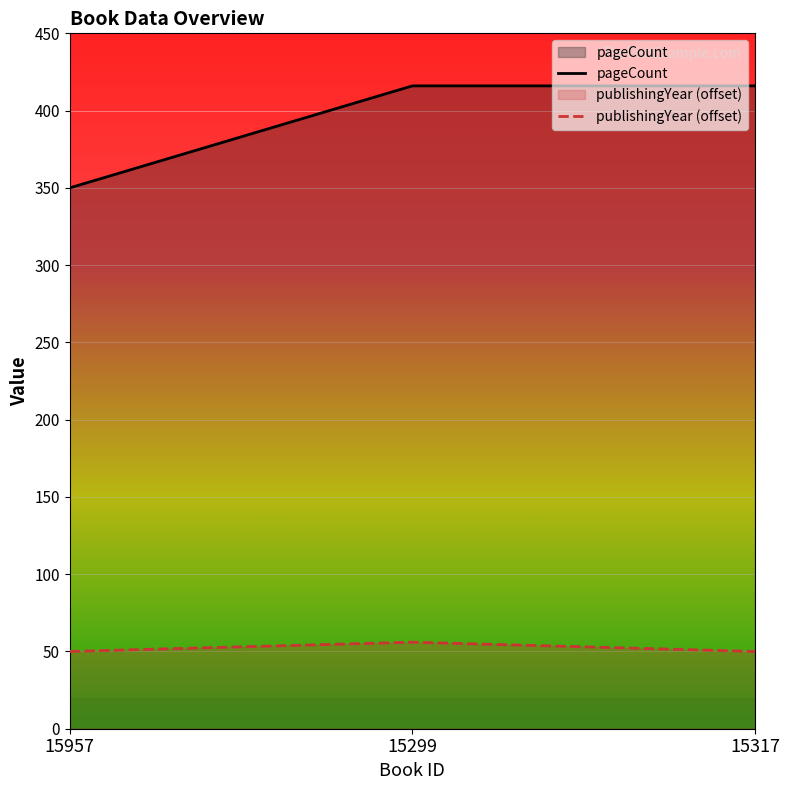

List the series in order of their peak value, highest first.

pageCount, publishingYear (offset)